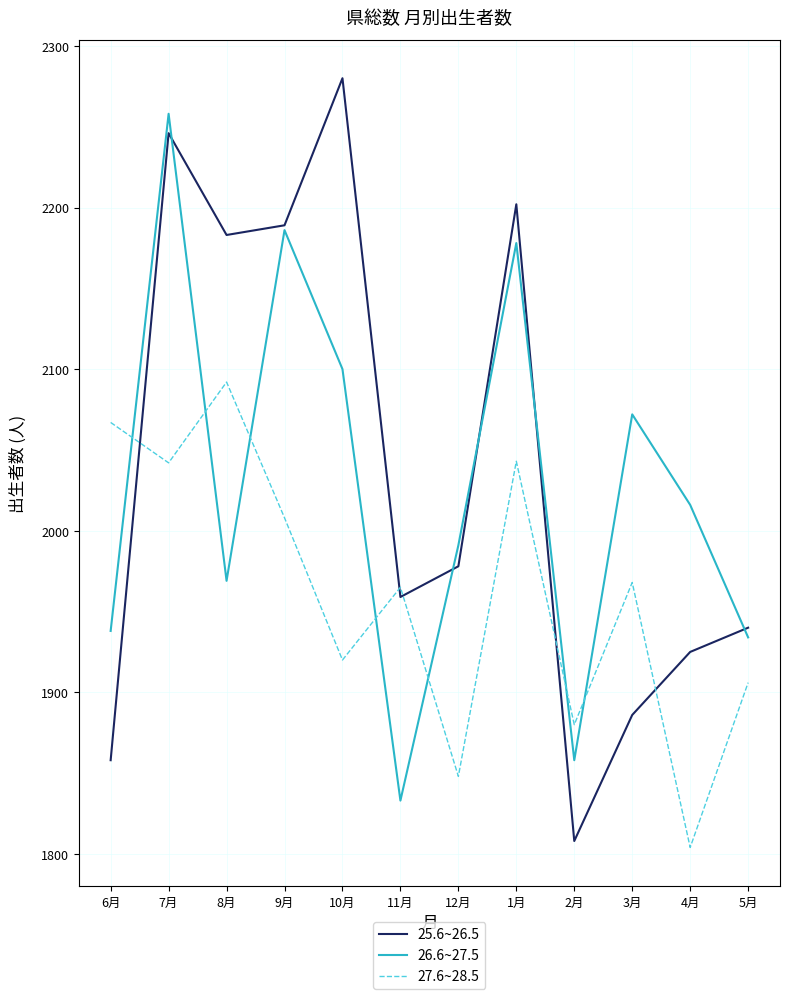

Is it true that 25.6~26.5 equals 1145 at 6月?

False